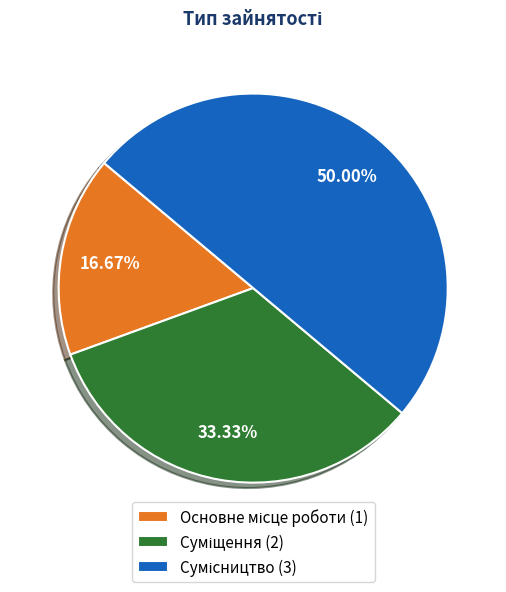

Count the number of slices in the pie.

3